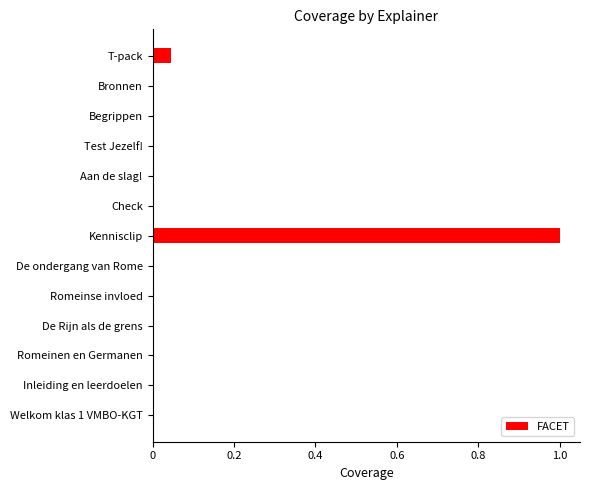

What is the sum of all values?

1.1